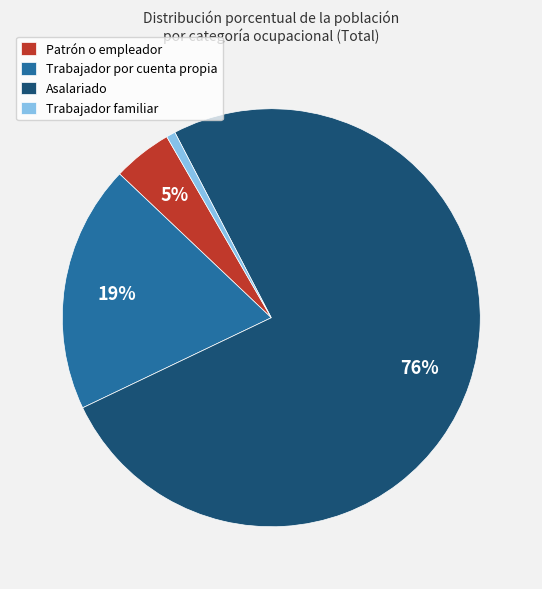

To the nearest percent, what is the average slice percentage?

25%